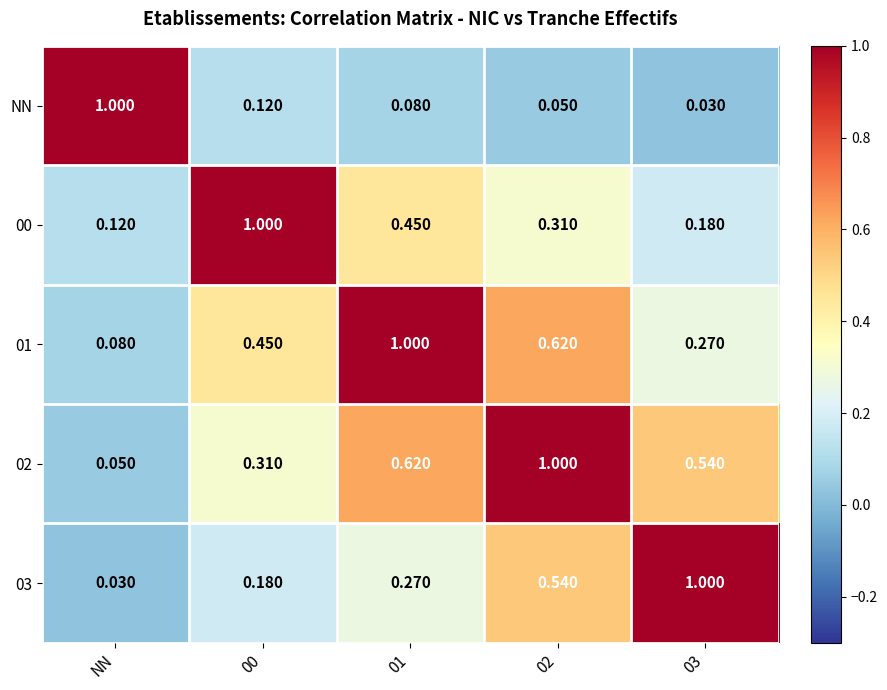

Which category has the lowest value in the 02 series?

NN